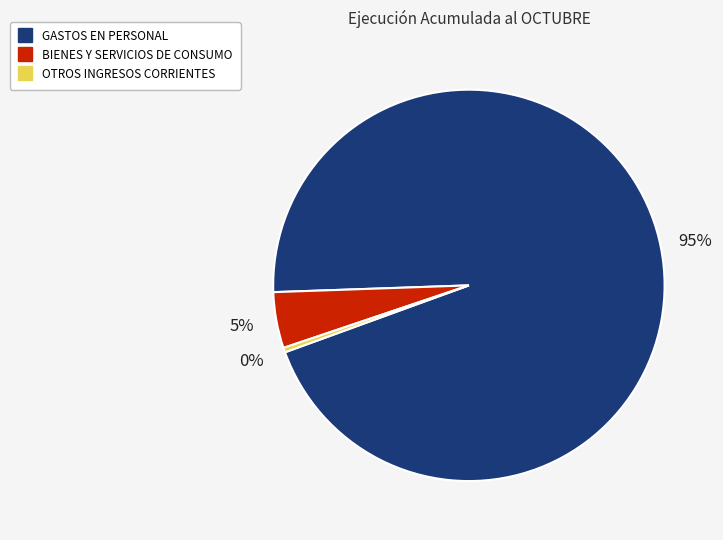

To the nearest percent, what is the difference between the GASTOS EN PERSONAL and BIENES Y SERVICIOS DE CONSUMO slice percentages?

90%